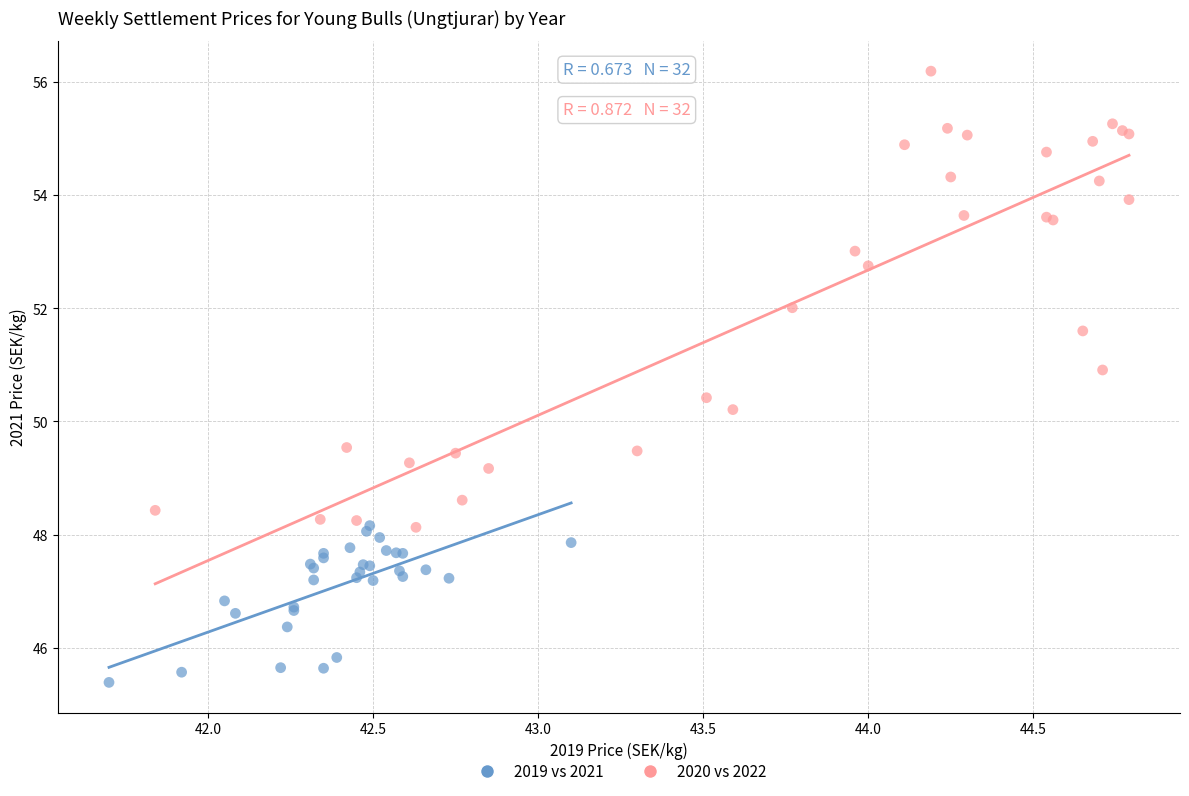

What are all the series names shown in the legend?

2019 vs 2021, 2020 vs 2022